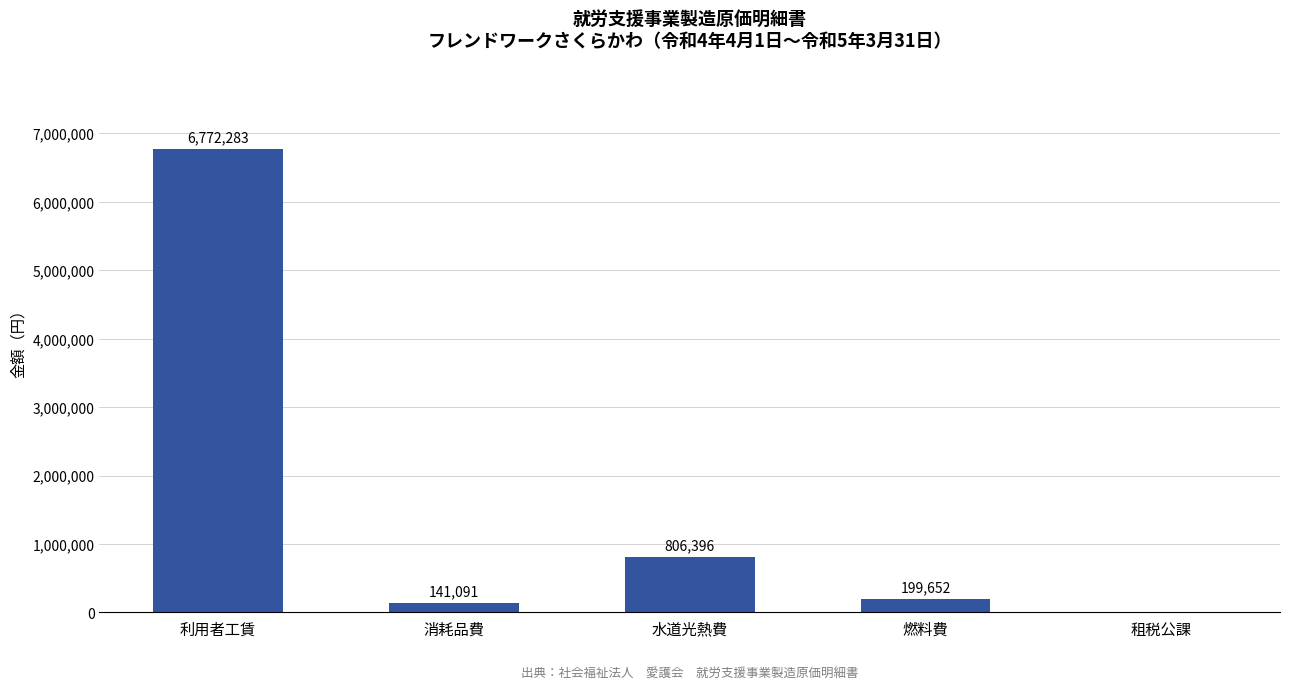

What is the sum of all values?

7919422